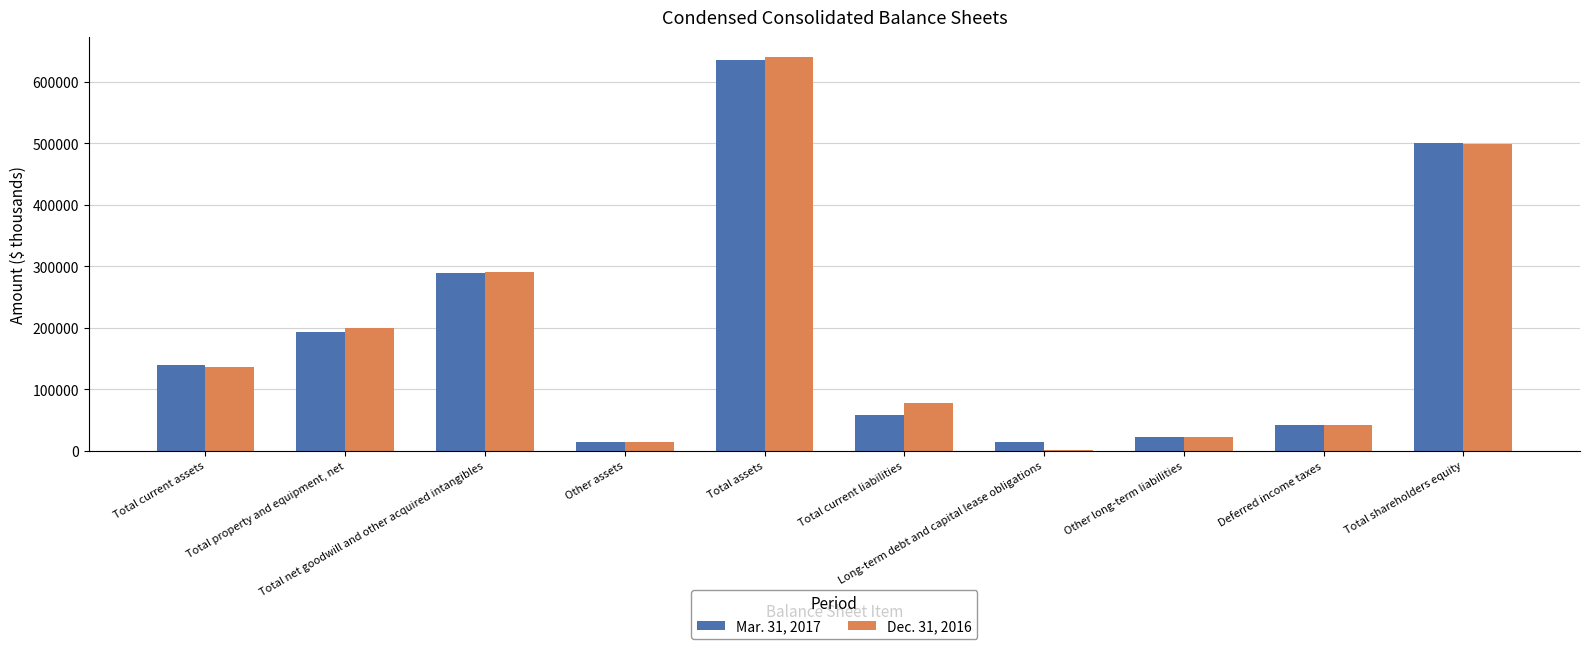

What is the maximum value shown in the chart?

641291